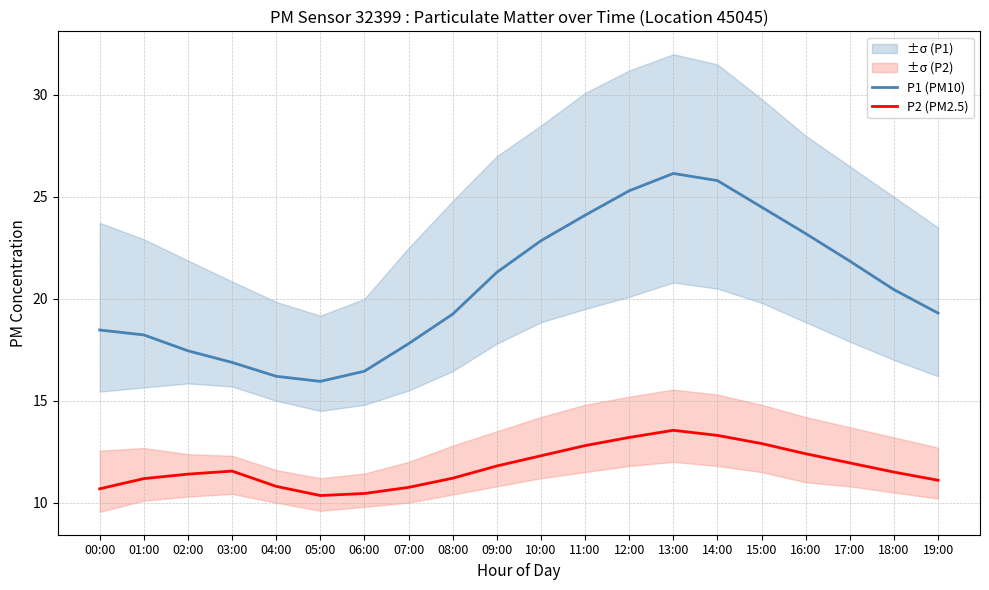

Which series has the largest total across all categories?

P1 (PM10)